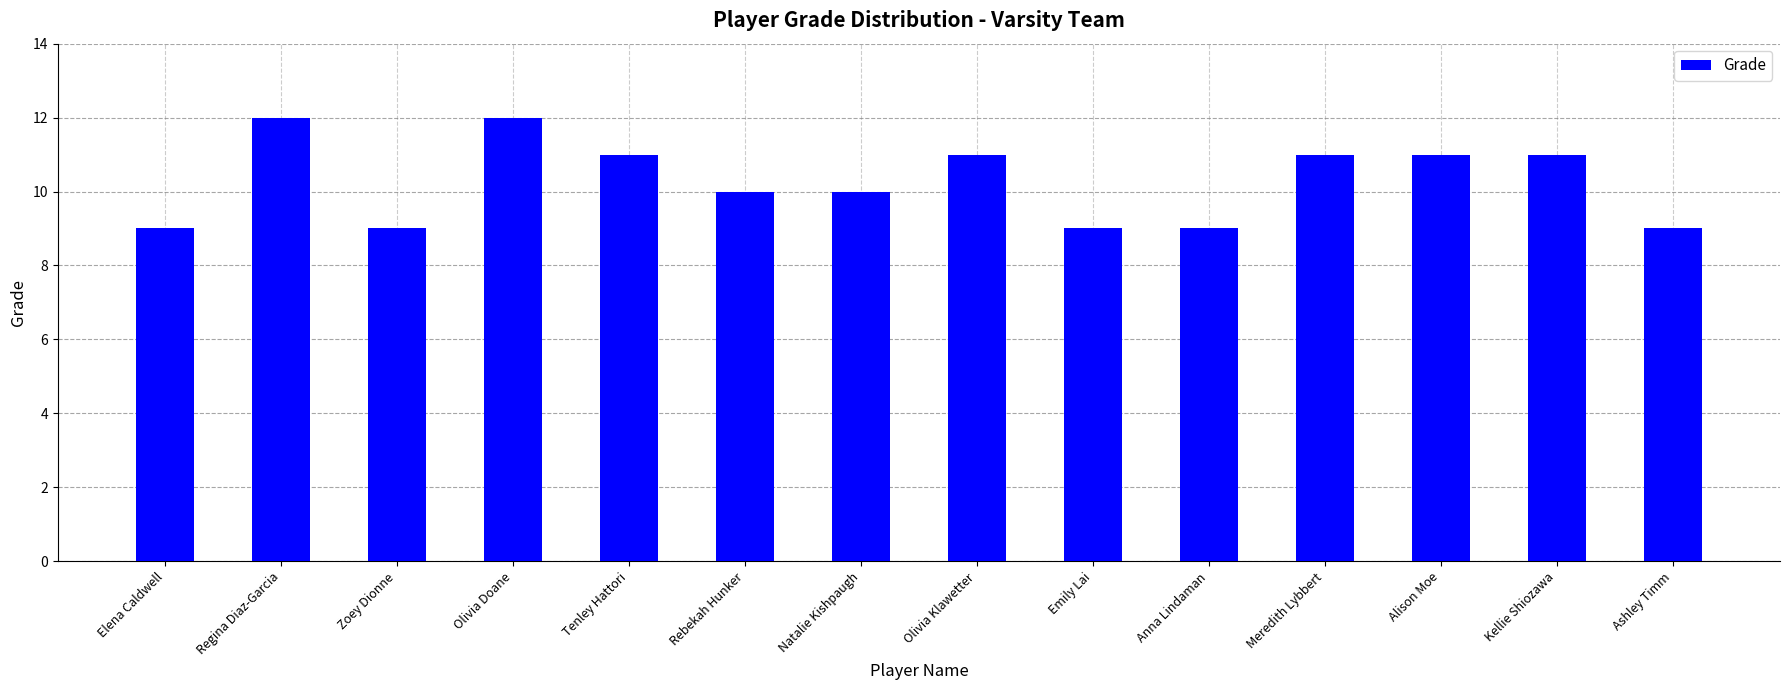

Is it true that the value at Regina Diaz-Garcia is 2?

False